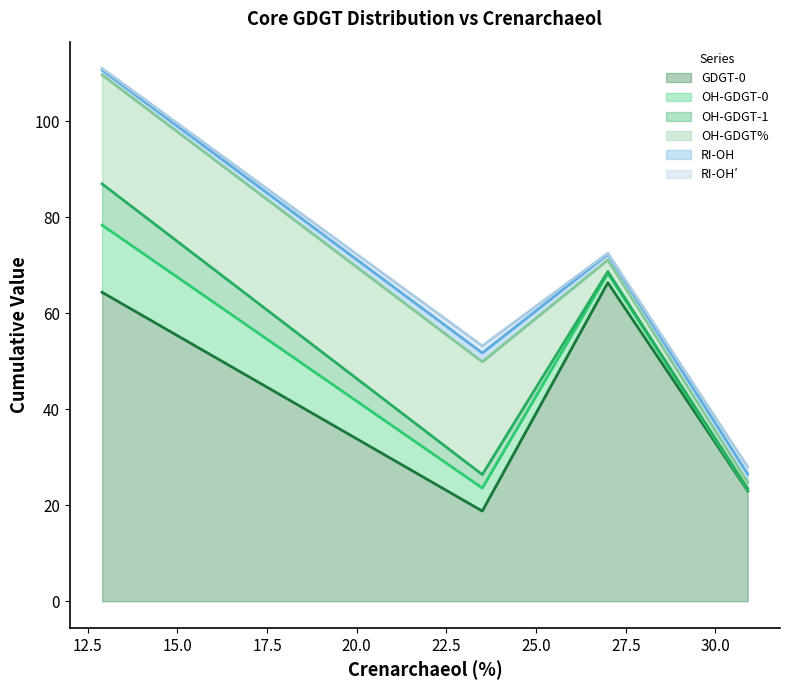

What is the minimum value for GDGT-0?

18.8